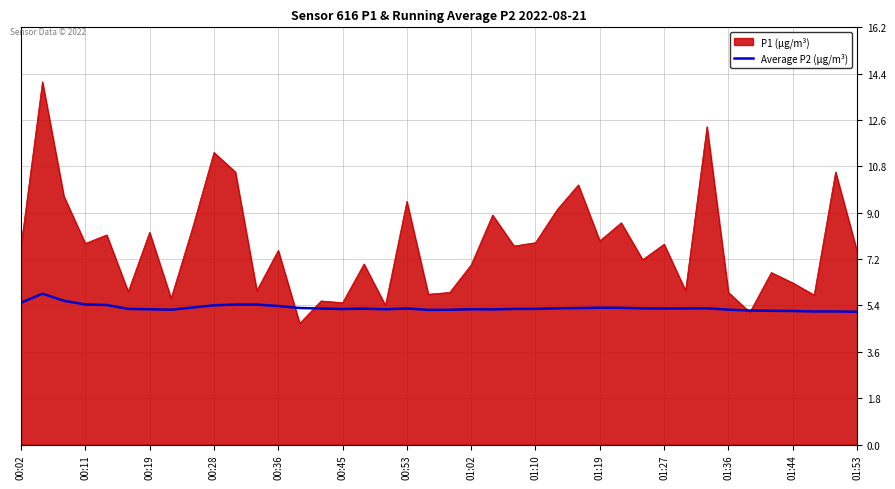

Which series has the widest spread of values?

P1 (µg/m³)